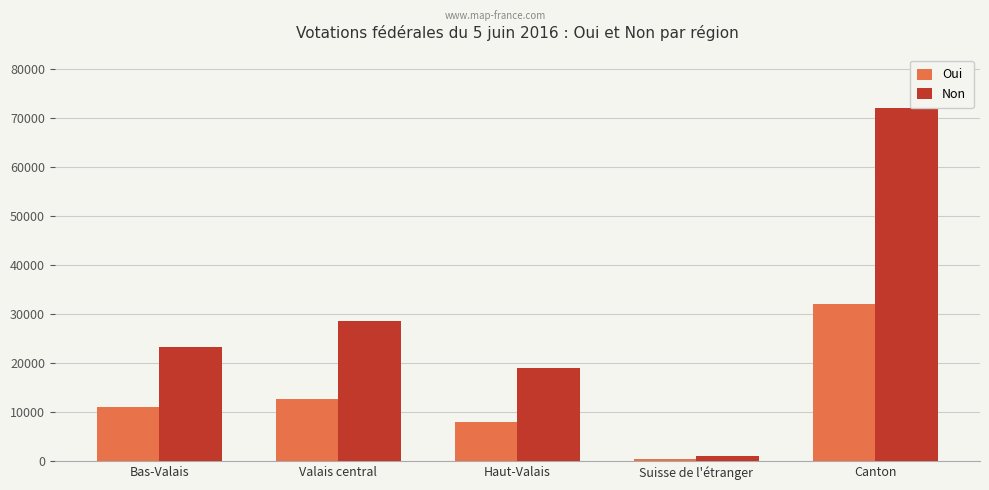

How many bars are there in total?

10